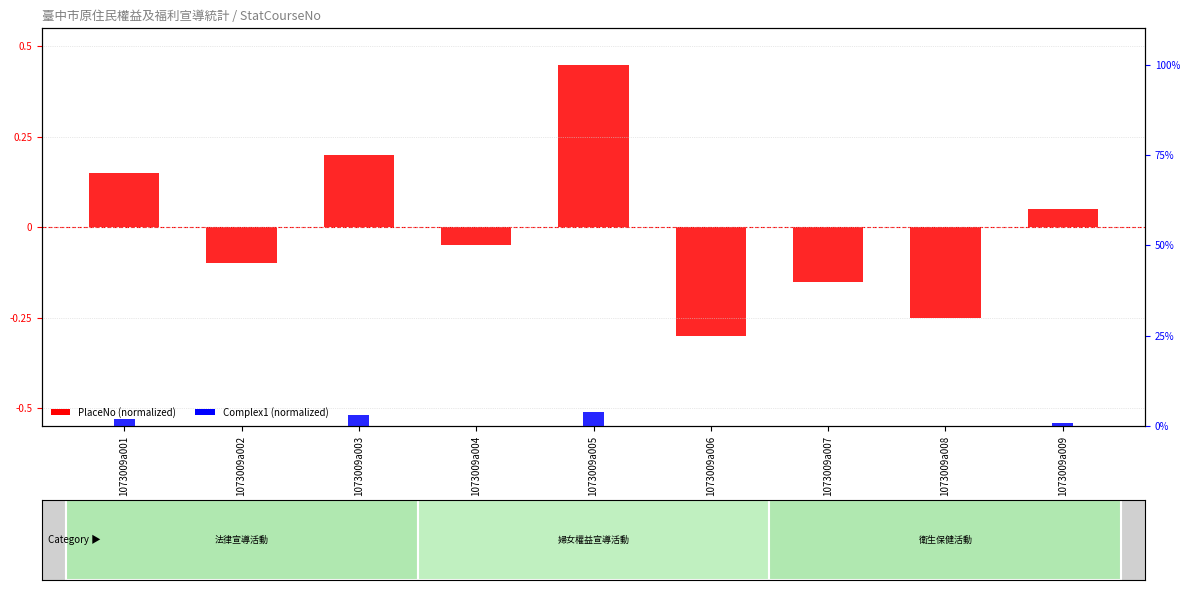

What are all the series names shown in the legend?

PlaceNo (normalized), Complex1 (normalized)